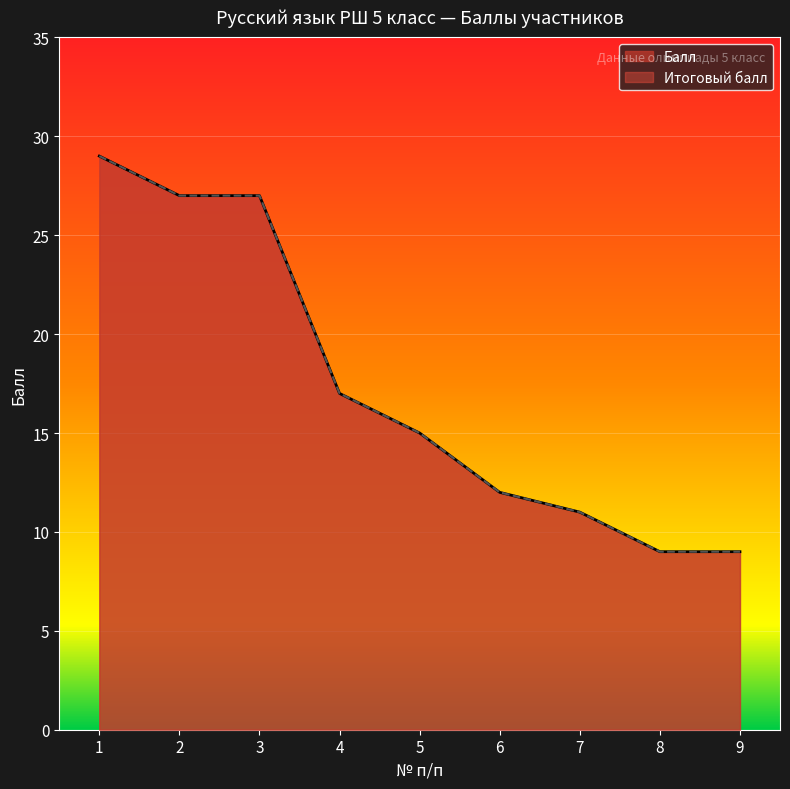

The Балл series shows 13 at 9. True or false?

False